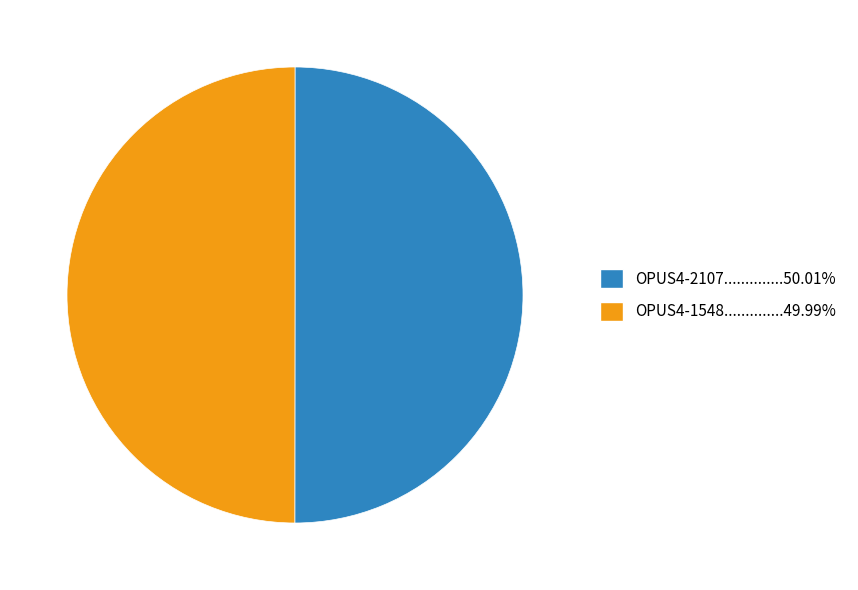

Which slice represents more than half of the pie?

OPUS4-2107